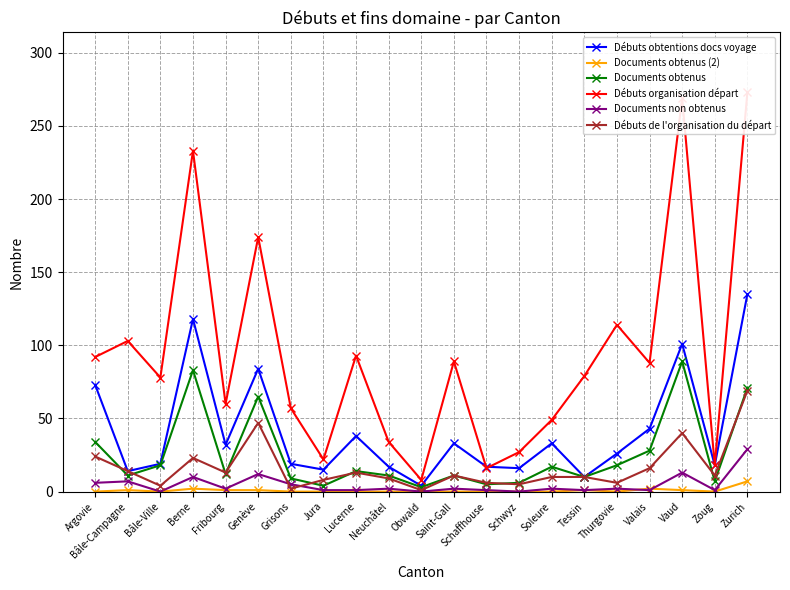

What is the average value of the Documents non obtenus series?

5